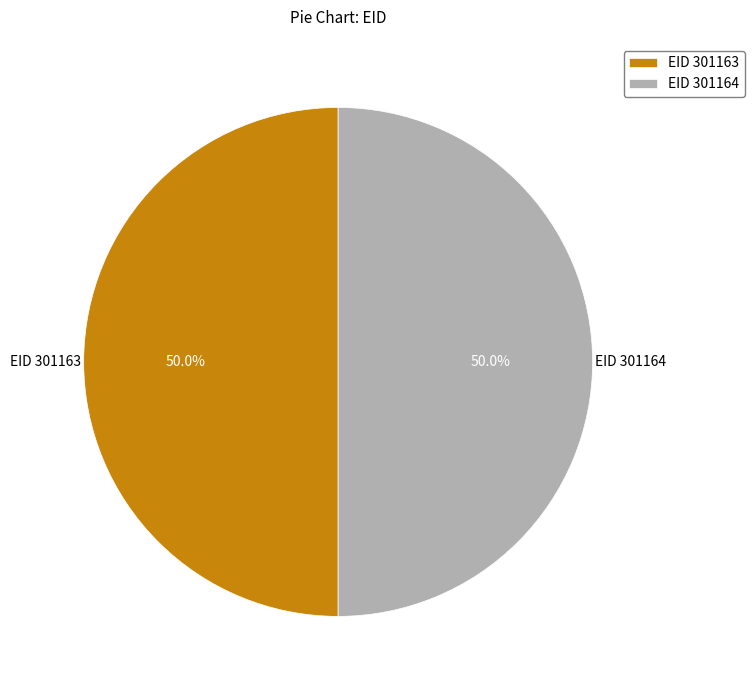

Count the number of slices in the pie.

2